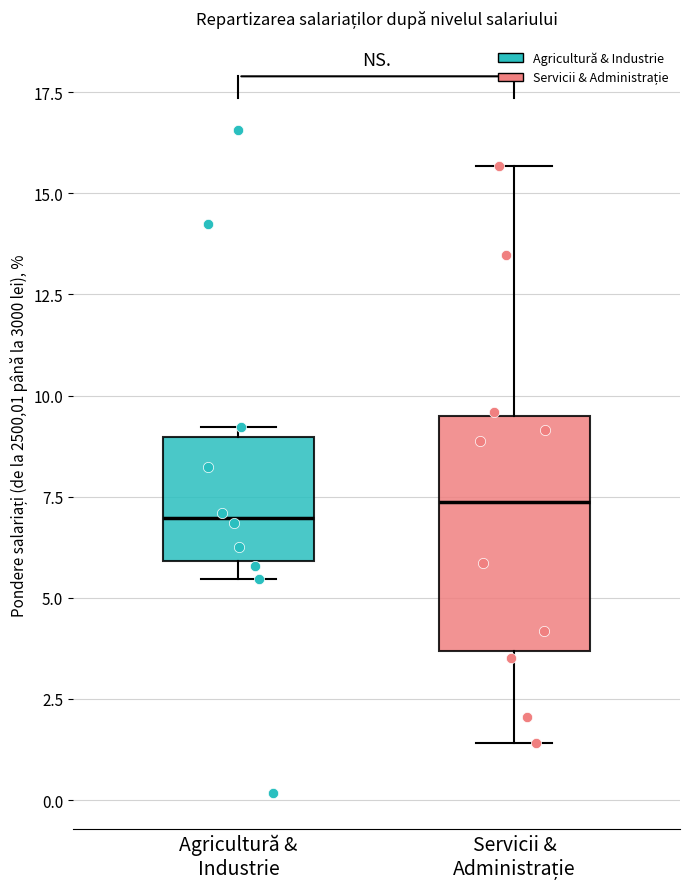

Comparing the boxes themselves (not the whiskers), which one is the tallest?

Servicii & Administrație